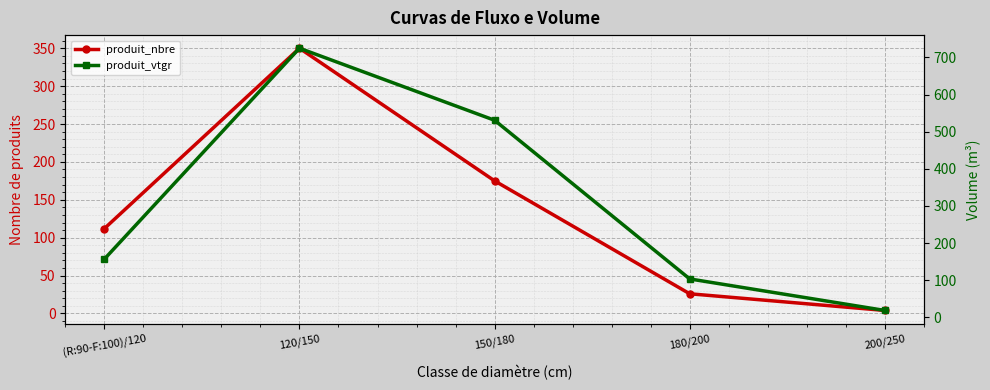

What is the difference between the maximum and minimum values in the produit_nbre series?

346.0